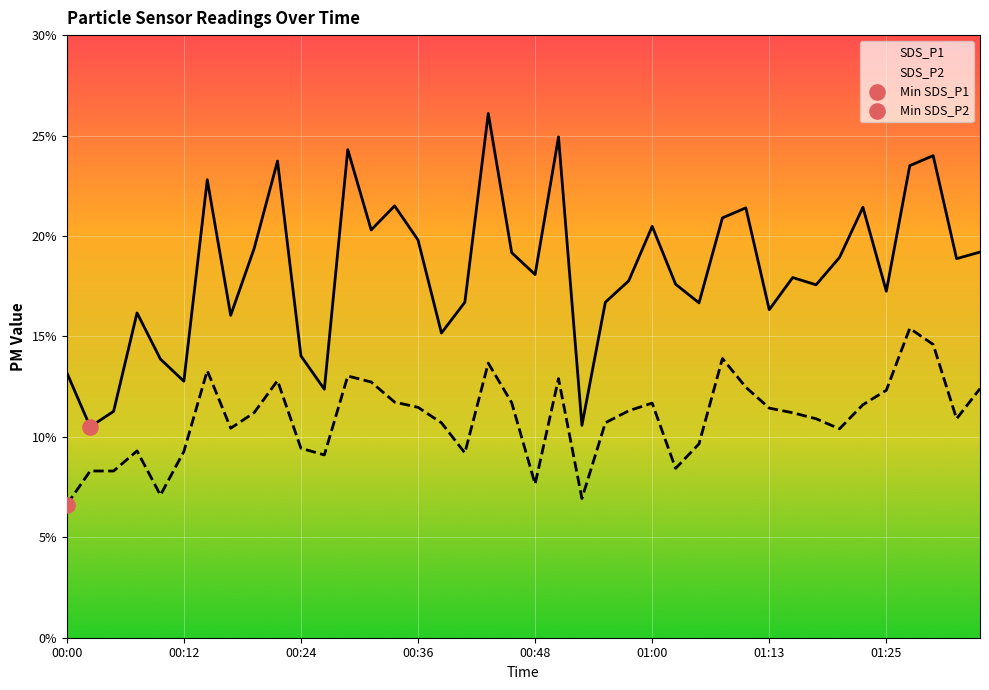

At which category is the sum across all series the highest?

00:43